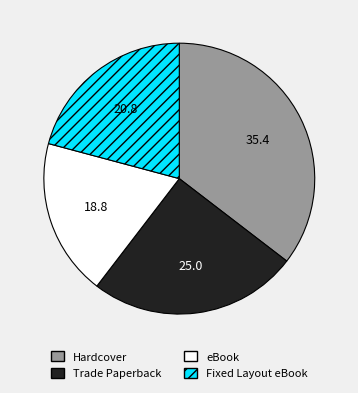

How many slices are in this pie chart?

4